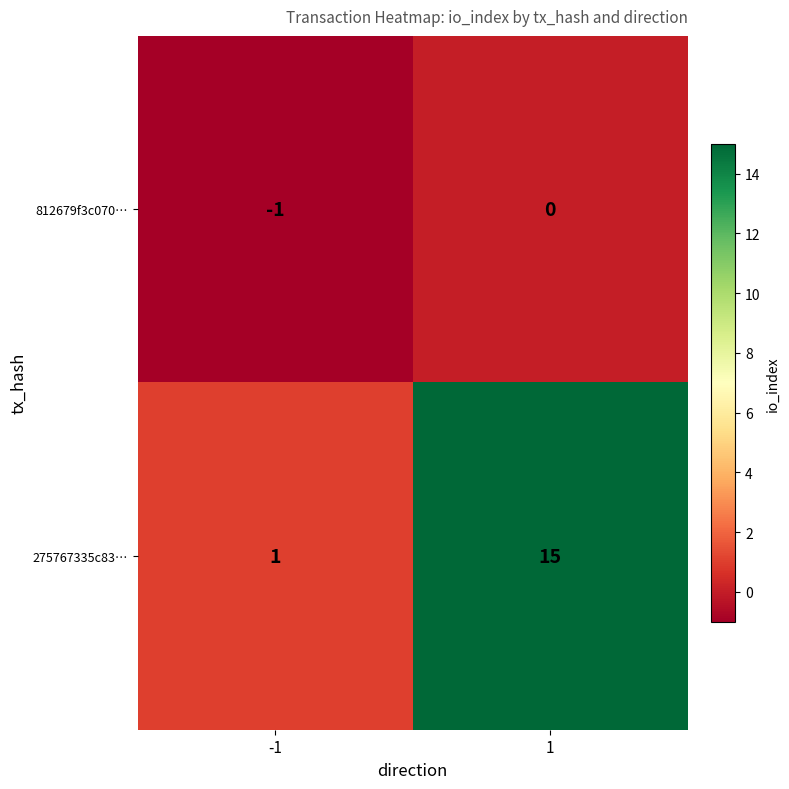

The value of 812679f3c070… at 1 is 0. True or false?

True